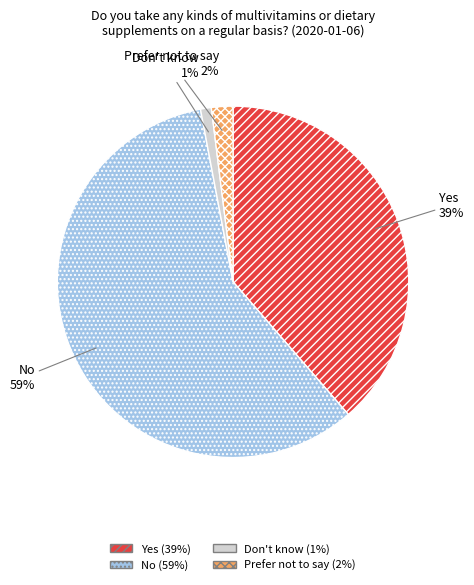

Rank the categories by value from highest to lowest.

No, Yes, Prefer not to say, Don't know